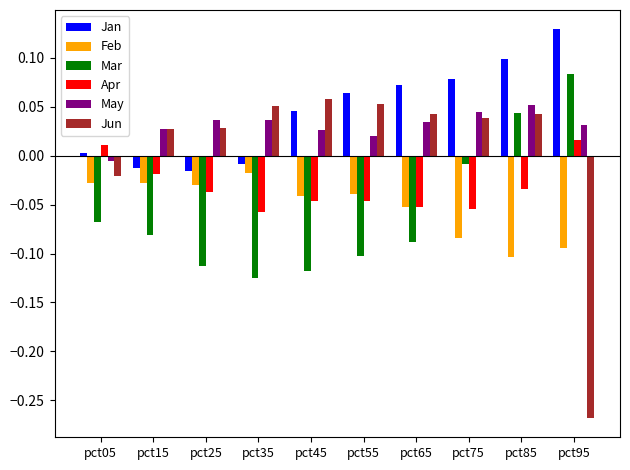

Count the number of data series in this chart.

6